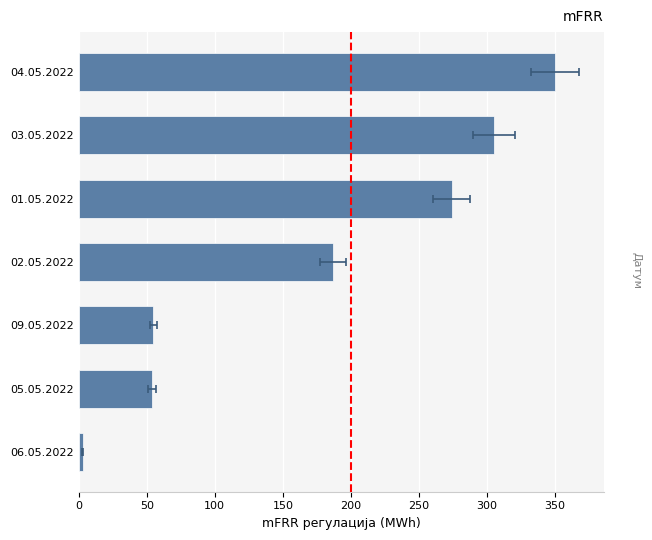

Reading right to left, transcribe all the data shown in this chart.

350	305	274	187	55	54	3